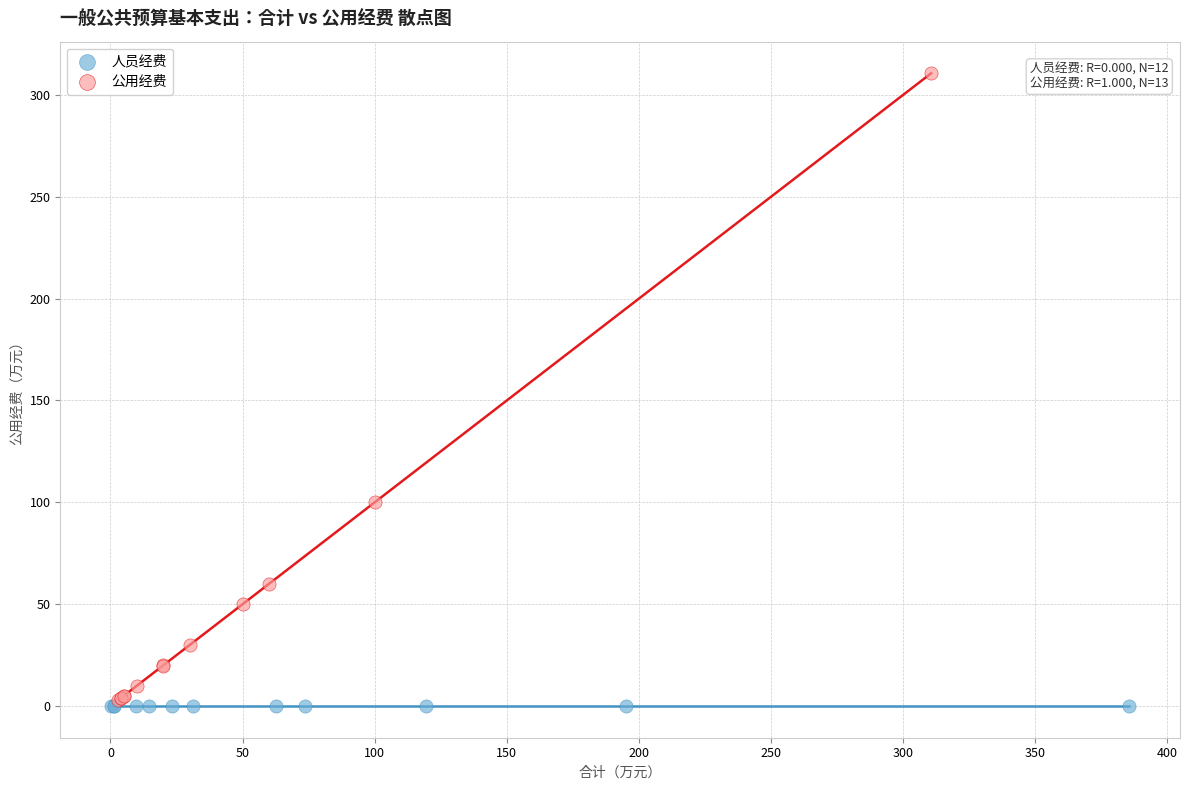

Which series reaches the maximum Y coordinate?

公用经费